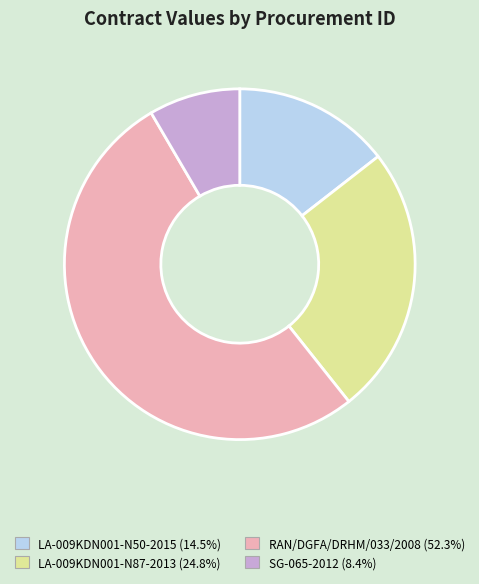

Which slice is the smallest?

SG-065-2012